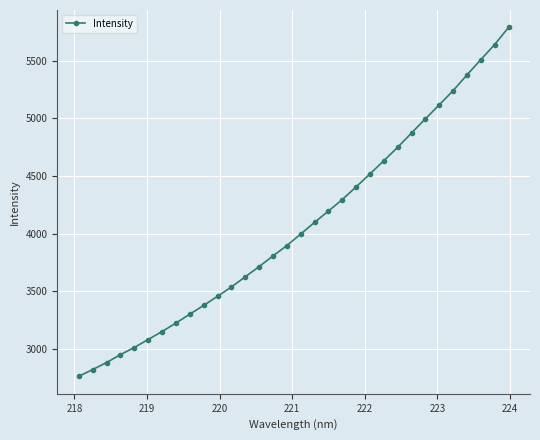

True or false: there are more than 2 points higher than both neighbors.

False